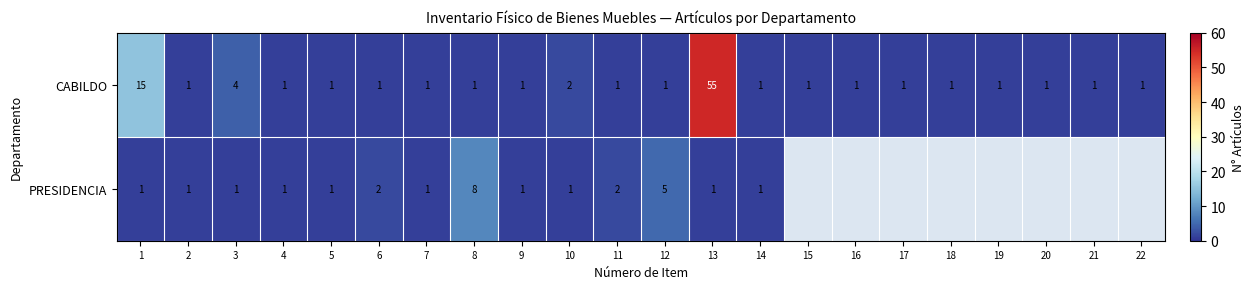

How many data points does each series have?

22